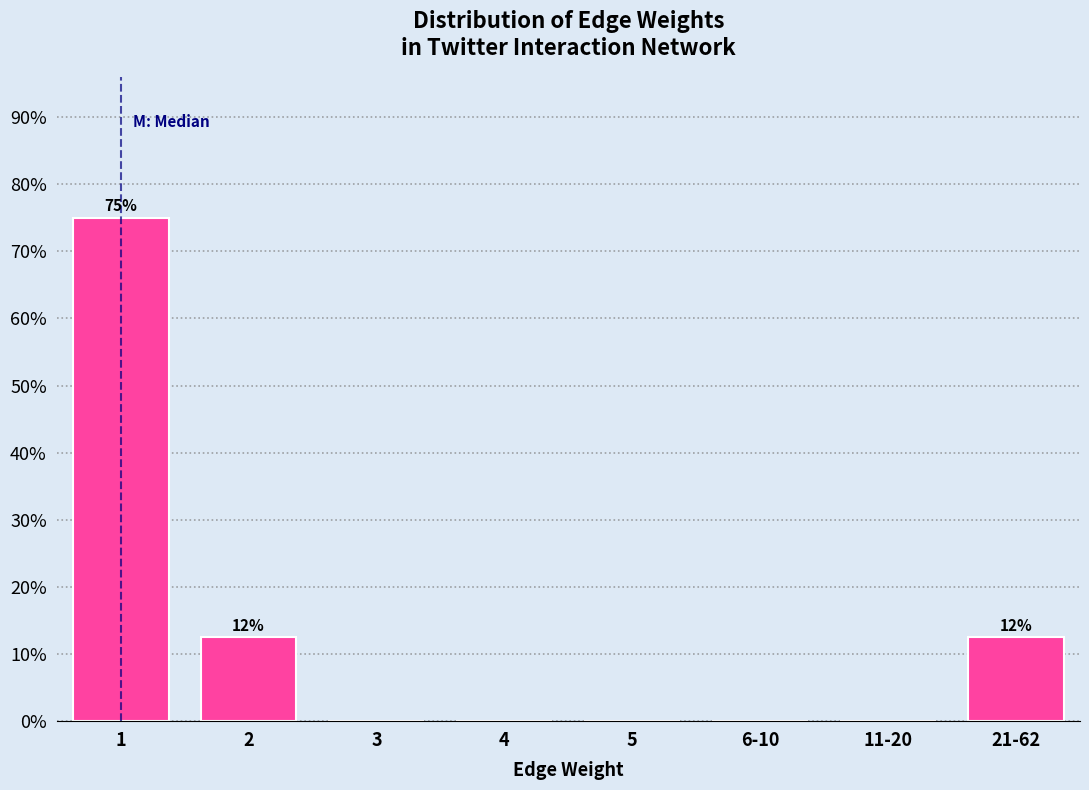

Reading right to left, transcribe all the data shown in this chart.

21-62=12.5	11-20=0.0	6-10=0.0	5=0.0	4=0.0	3=0.0	2=12.5	1=75.0